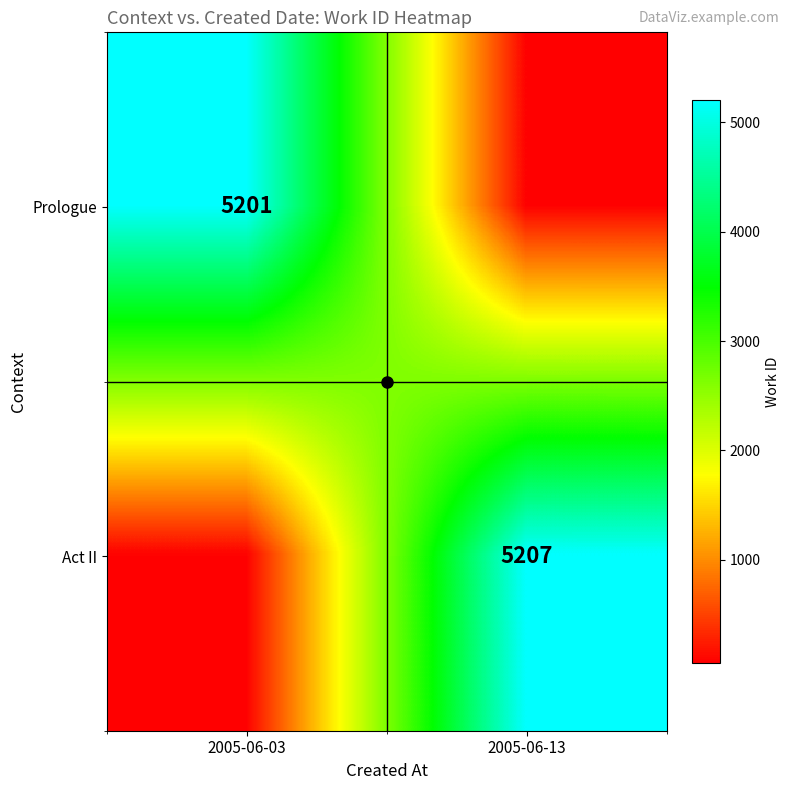

The Act II series shows 8143.3 at 2005-06-13. True or false?

False